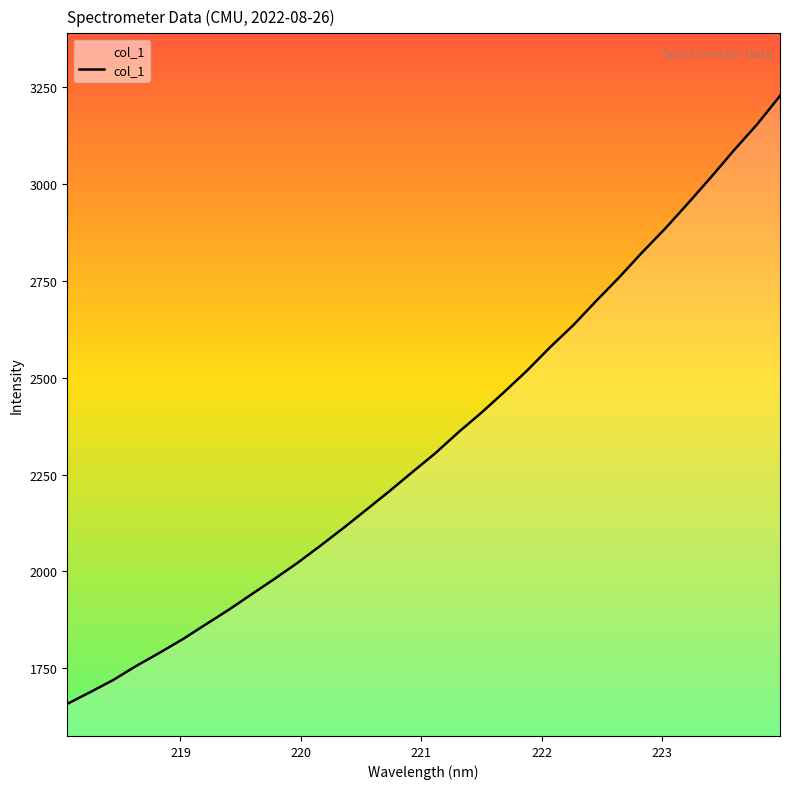

What is the maximum value shown in the chart?

3228.2